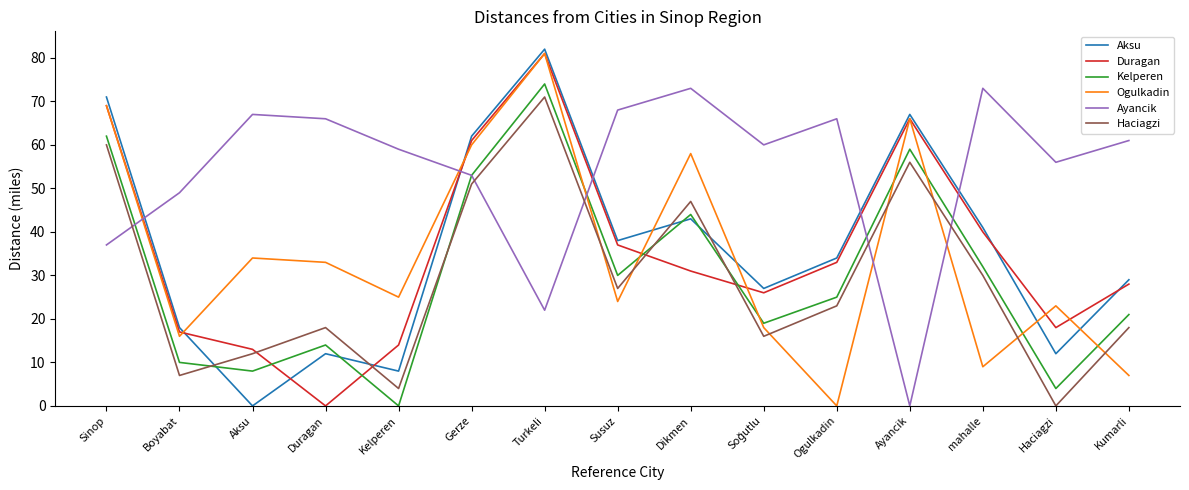

Does the chart display data point markers on the line(s)?

No